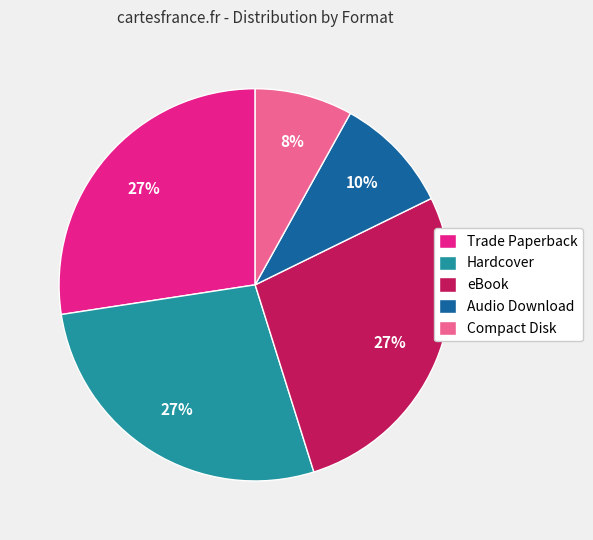

Is it true that Trade Paperback is 18% of the pie?

False